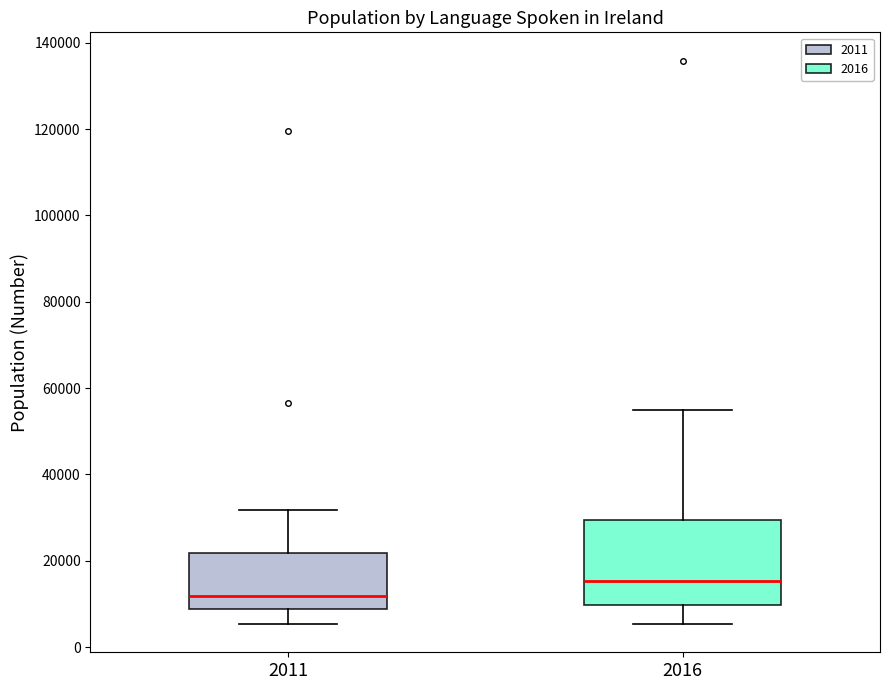

Which box has the highest median line?

2016